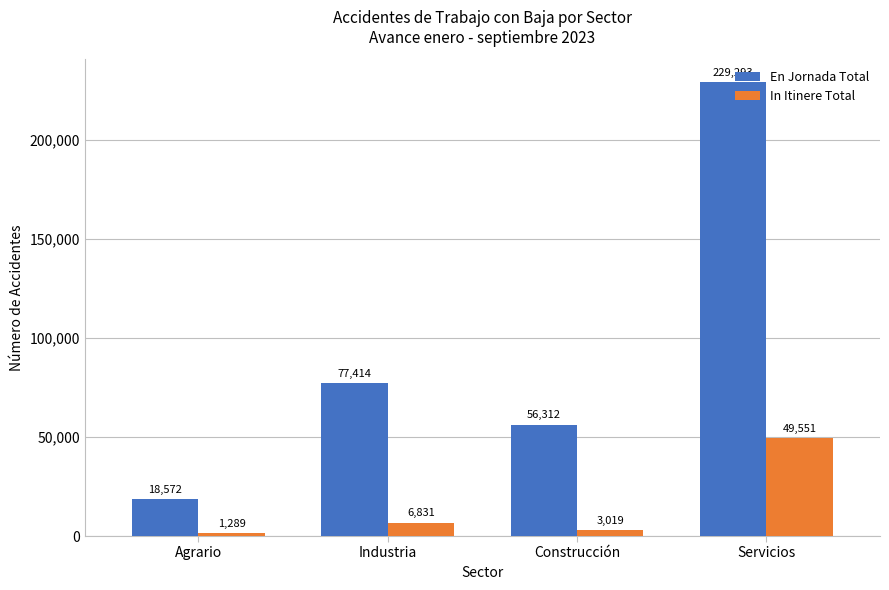

True or false: In Itinere Total has a value of 6831 at Industria.

True